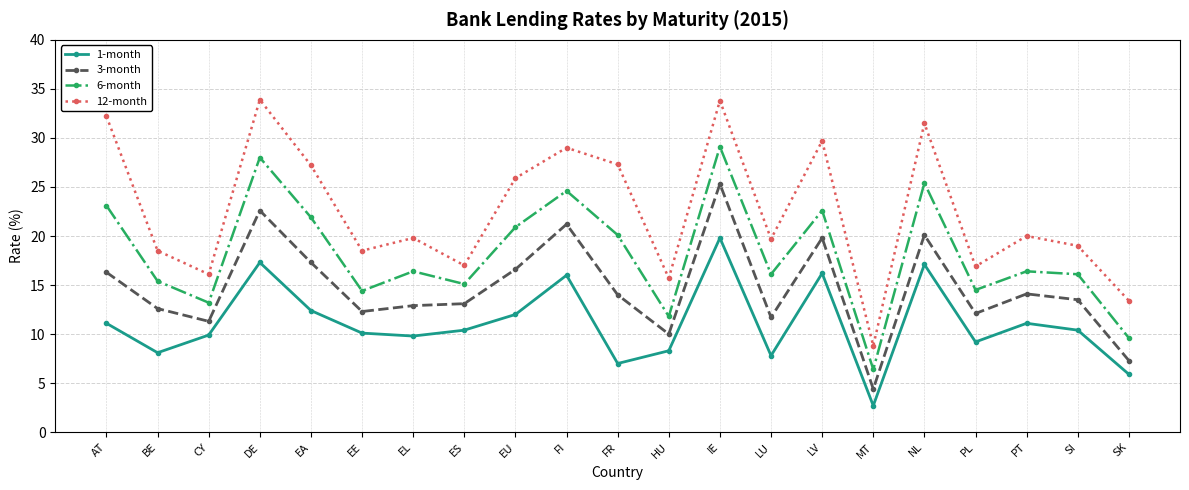

Which series changed the most between FI and PT?

12-month